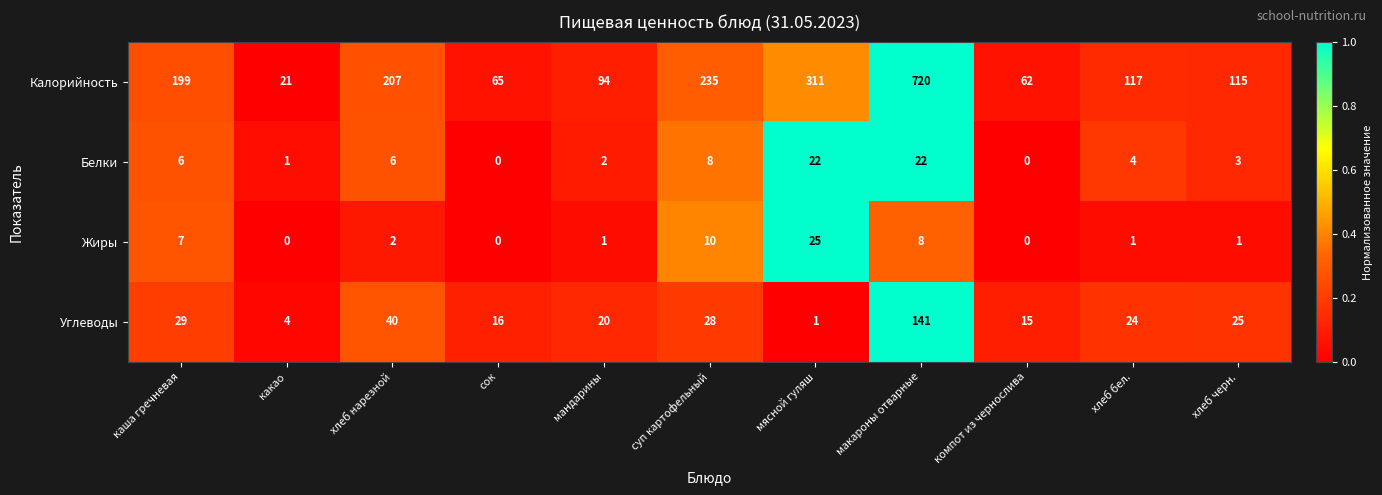

List the series in order of their peak value, highest first.

Калорийность, Углеводы, Жиры, Белки